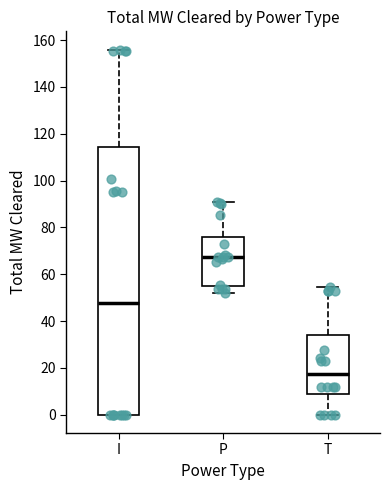

Which box is the tallest, from its lower edge to its upper edge?

I